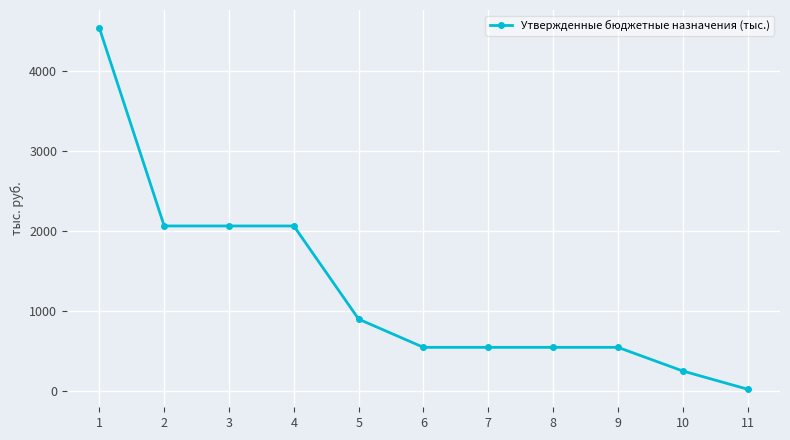

Approximately how many times larger is the value at 1 compared to 3?

2.2